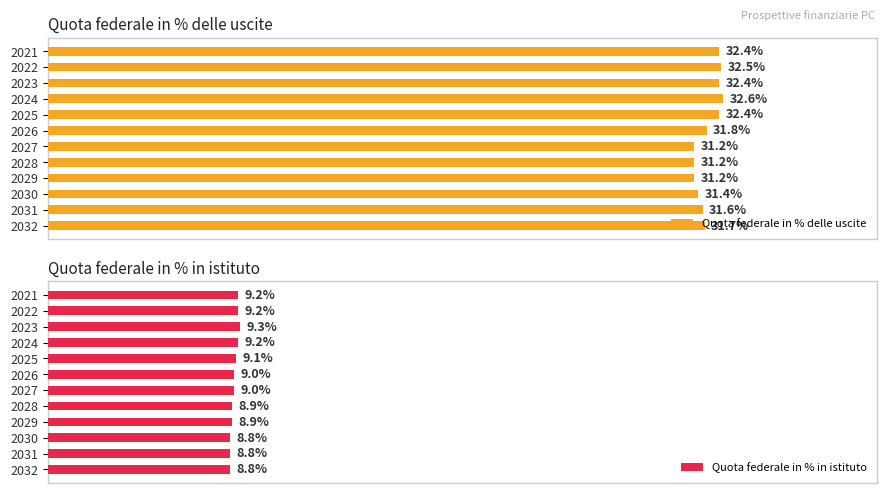

What is the difference between the second highest and minimum values in the Quota federale in % in istituto series?

0.4